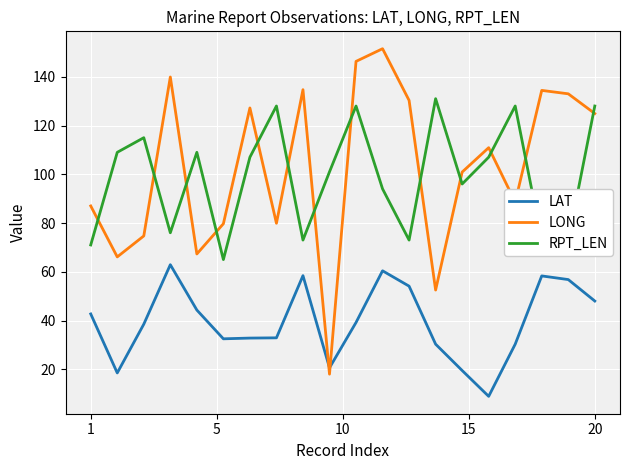

Which series has the largest range (max minus min)?

LONG